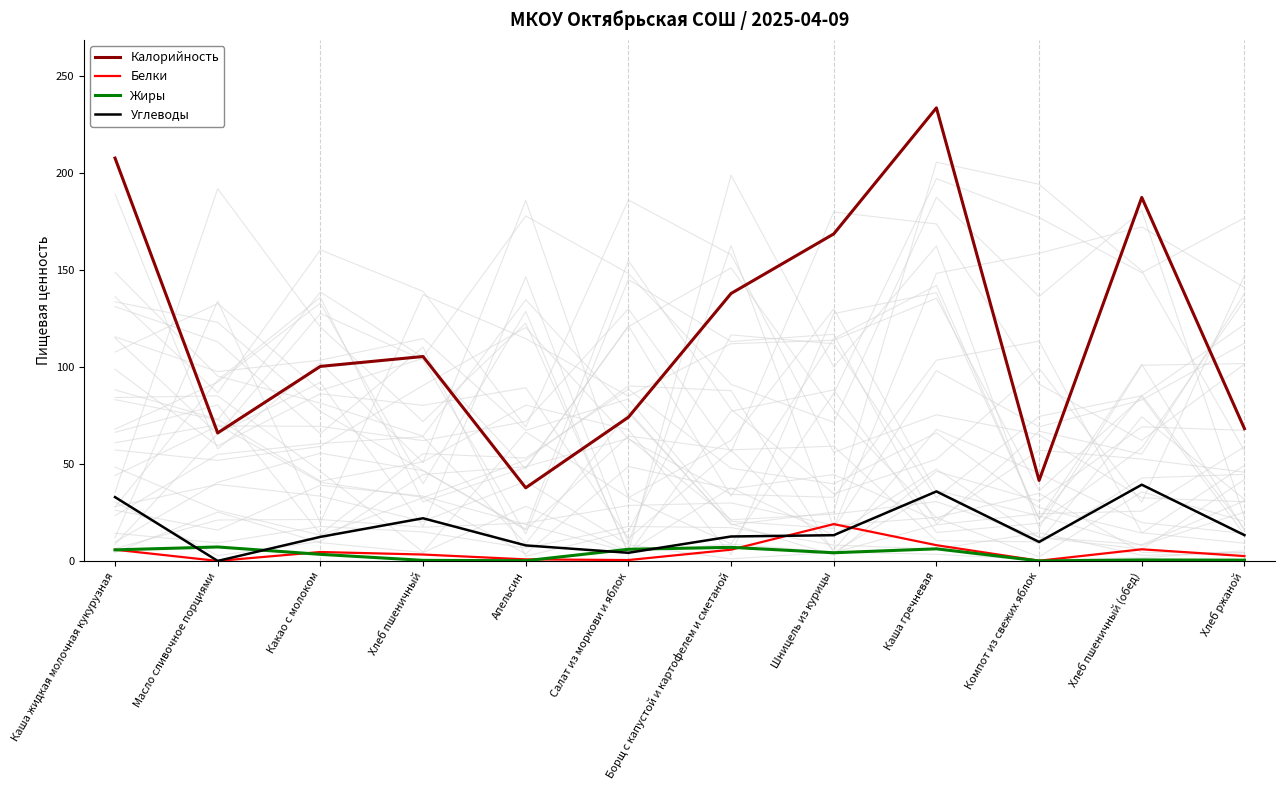

Rank the series at Салат из моркови и яблок from highest to lowest value.

Калорийность, Жиры, Углеводы, Белки